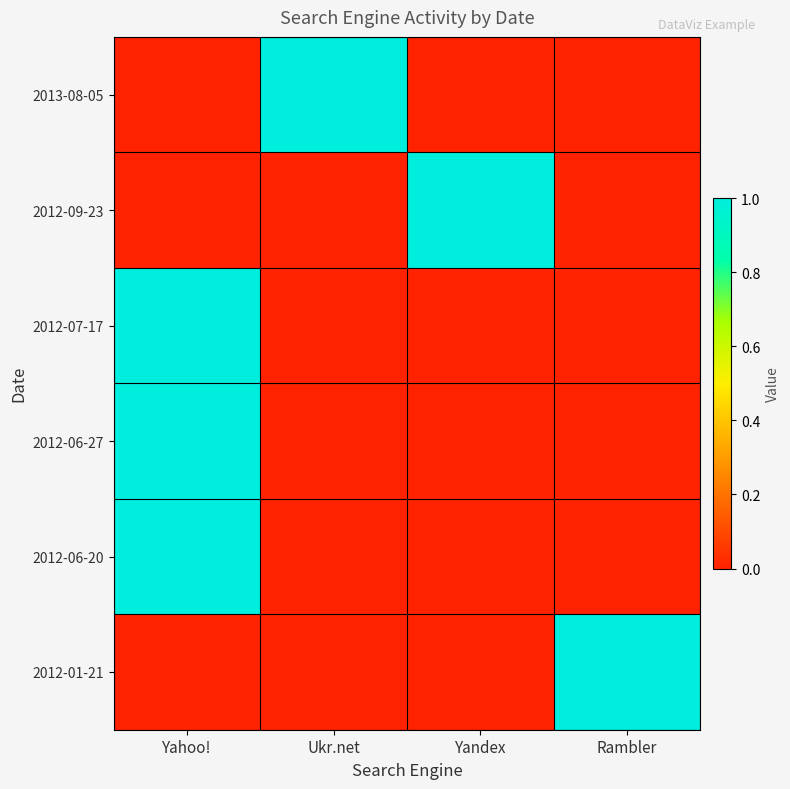

Count the number of categories in the chart.

4